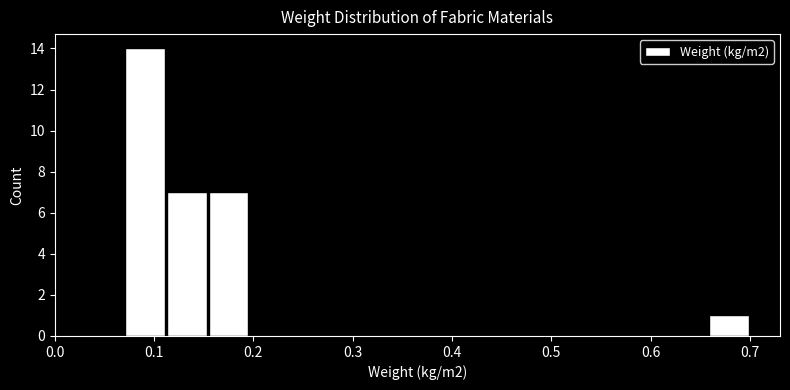

Which range on the x-axis has the tallest bar?

0.070 to 0.112